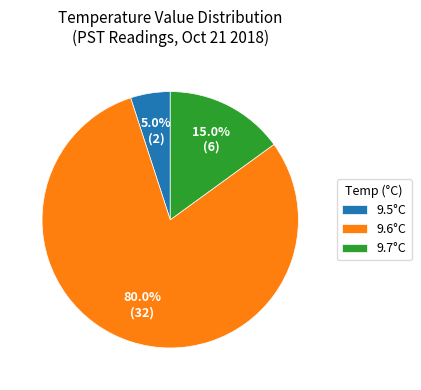

To the nearest percent, what is the average slice percentage?

33%